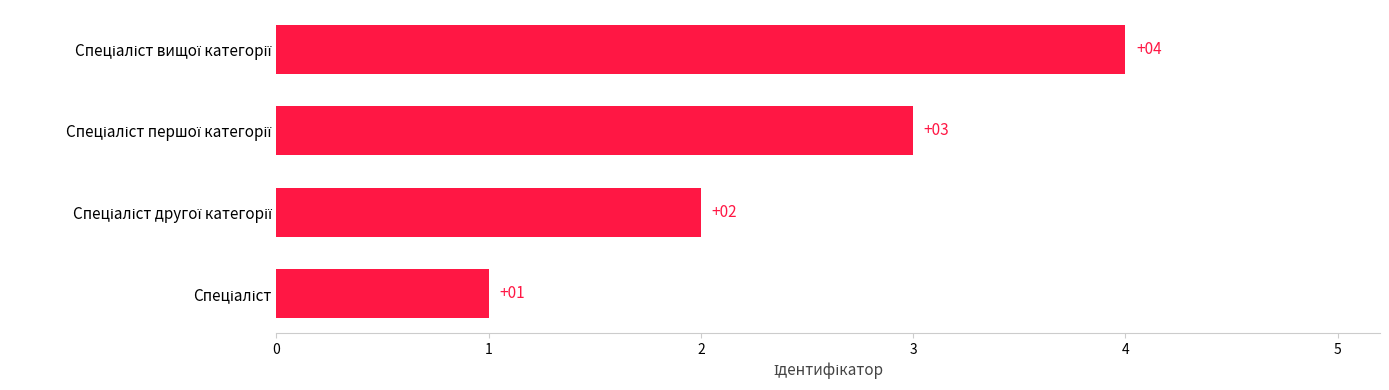

What is the sum of all values?

10